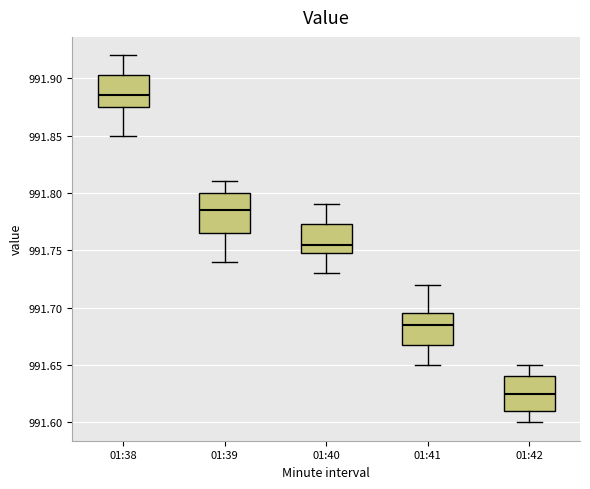

Reading left to right, read every box against the y-axis: the position of its median line, the range the box covers, and the ends of its whiskers. The values are not printed on the chart, so give them approximately, as read against the axis.

01:38: median 991.885, box 991.875 to 991.905, whiskers 991.850 to 991.920
01:39: median 991.785, box 991.765 to 991.800, whiskers 991.740 to 991.810
01:40: median 991.755, box 991.750 to 991.775, whiskers 991.730 to 991.790
01:41: median 991.685, box 991.670 to 991.695, whiskers 991.650 to 991.720
01:42: median 991.625, box 991.610 to 991.640, whiskers 991.600 to 991.650